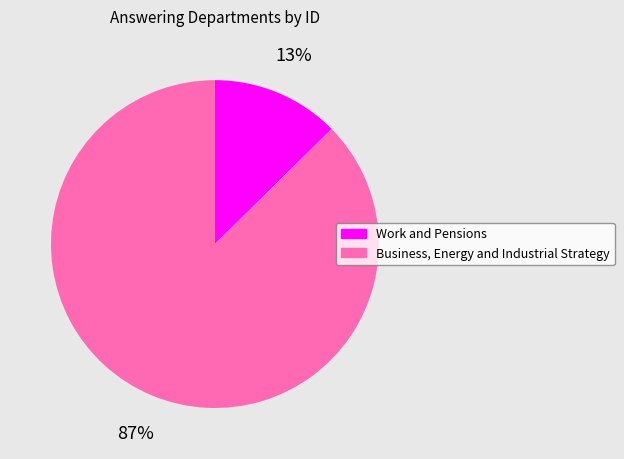

Is it true that Business, Energy and Industrial Strategy is 87% of the pie?

True